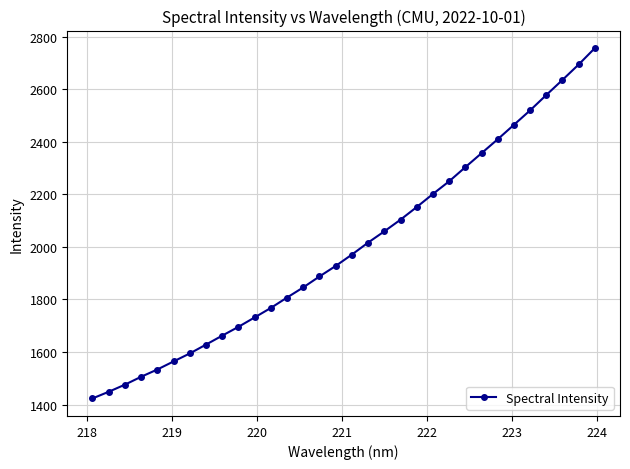

True or false: there are more than 2 points higher than both neighbors.

False